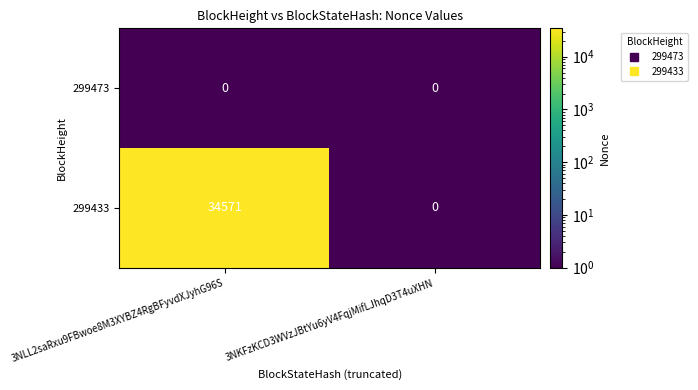

Rank the series by their average value, from highest to lowest.

299433, 299473